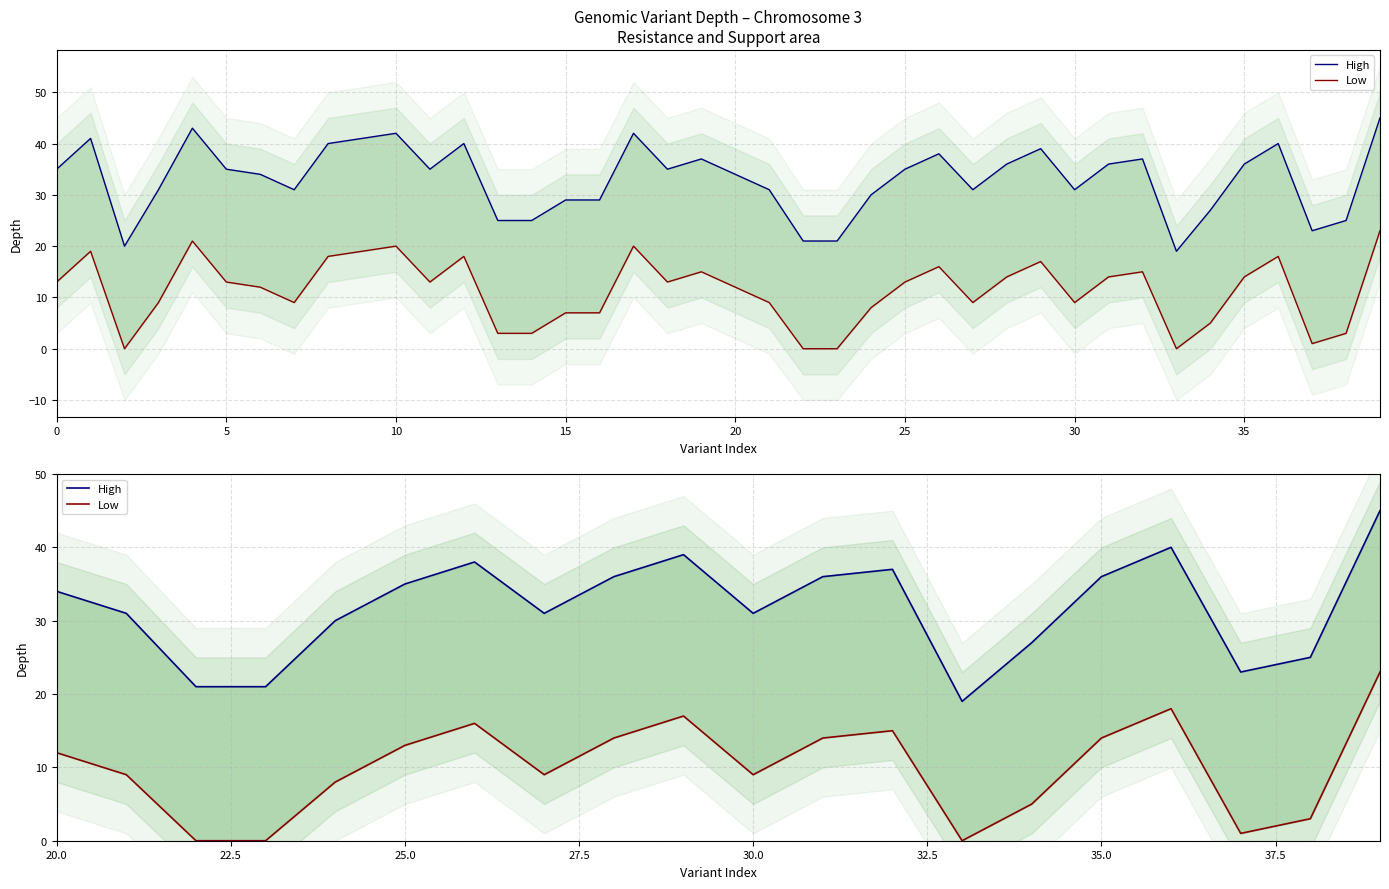

What is the difference between the maximum and minimum values in the Low series?

23